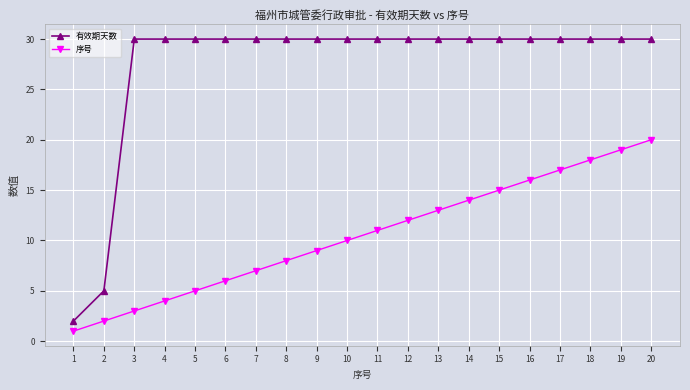

Rank the categories by 序号 value from lowest to highest.

1, 2, 3, 4, 5, 6, 7, 8, 9, 10, 11, 12, 13, 14, 15, 16, 17, 18, 19, 20